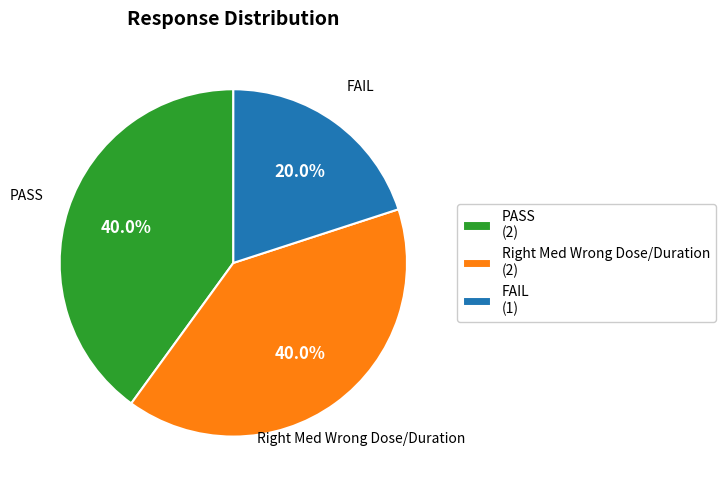

True or false: FAIL accounts for 31% of the total.

False